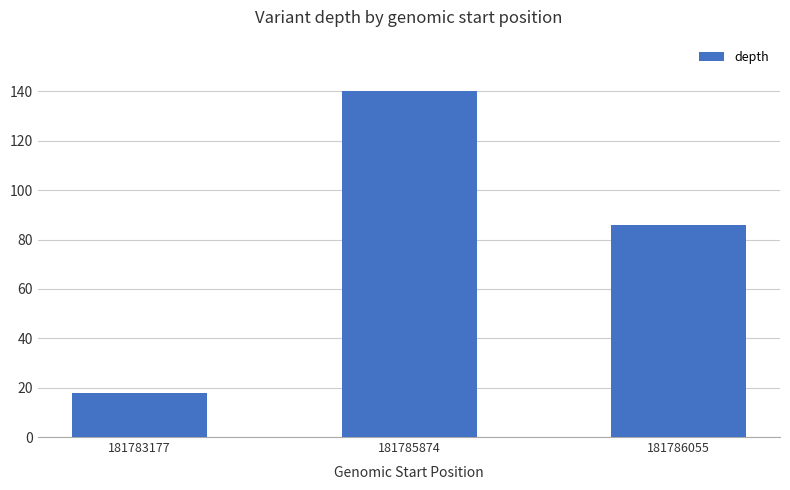

At which label does the data first exceed 86?

181785874